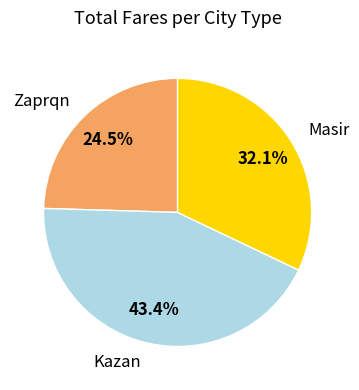

Is there a majority slice in this chart?

No